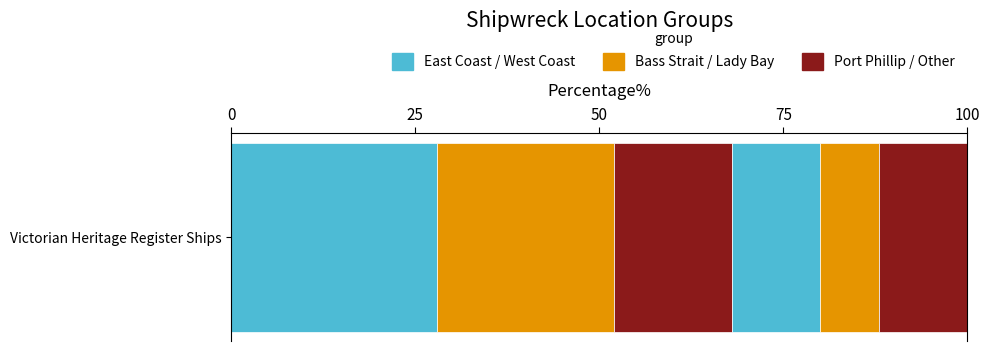

How many series are shown in this chart?

6